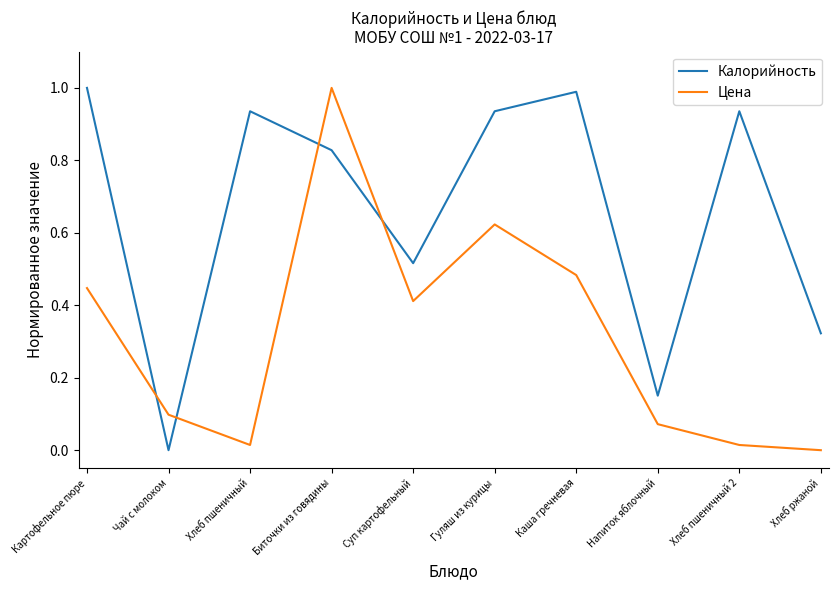

What is the sum of all Калорийность values?

6.6